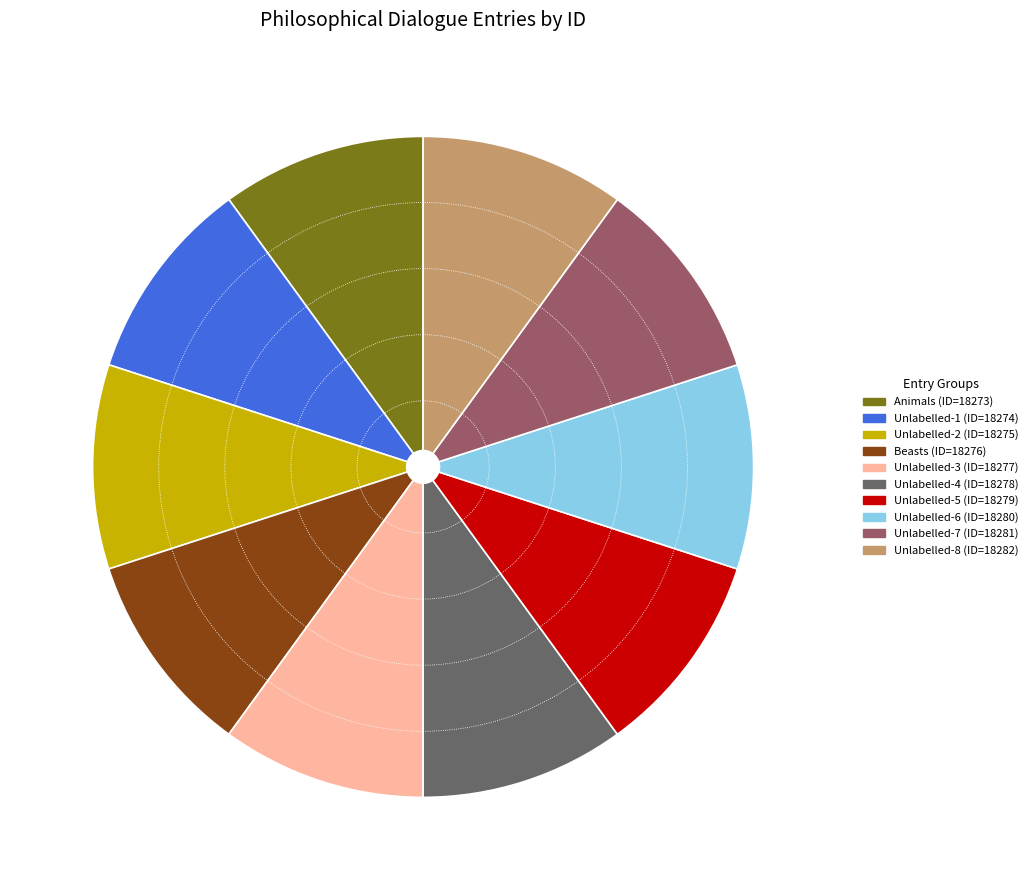

Is there any slice that represents more than half of the pie?

No